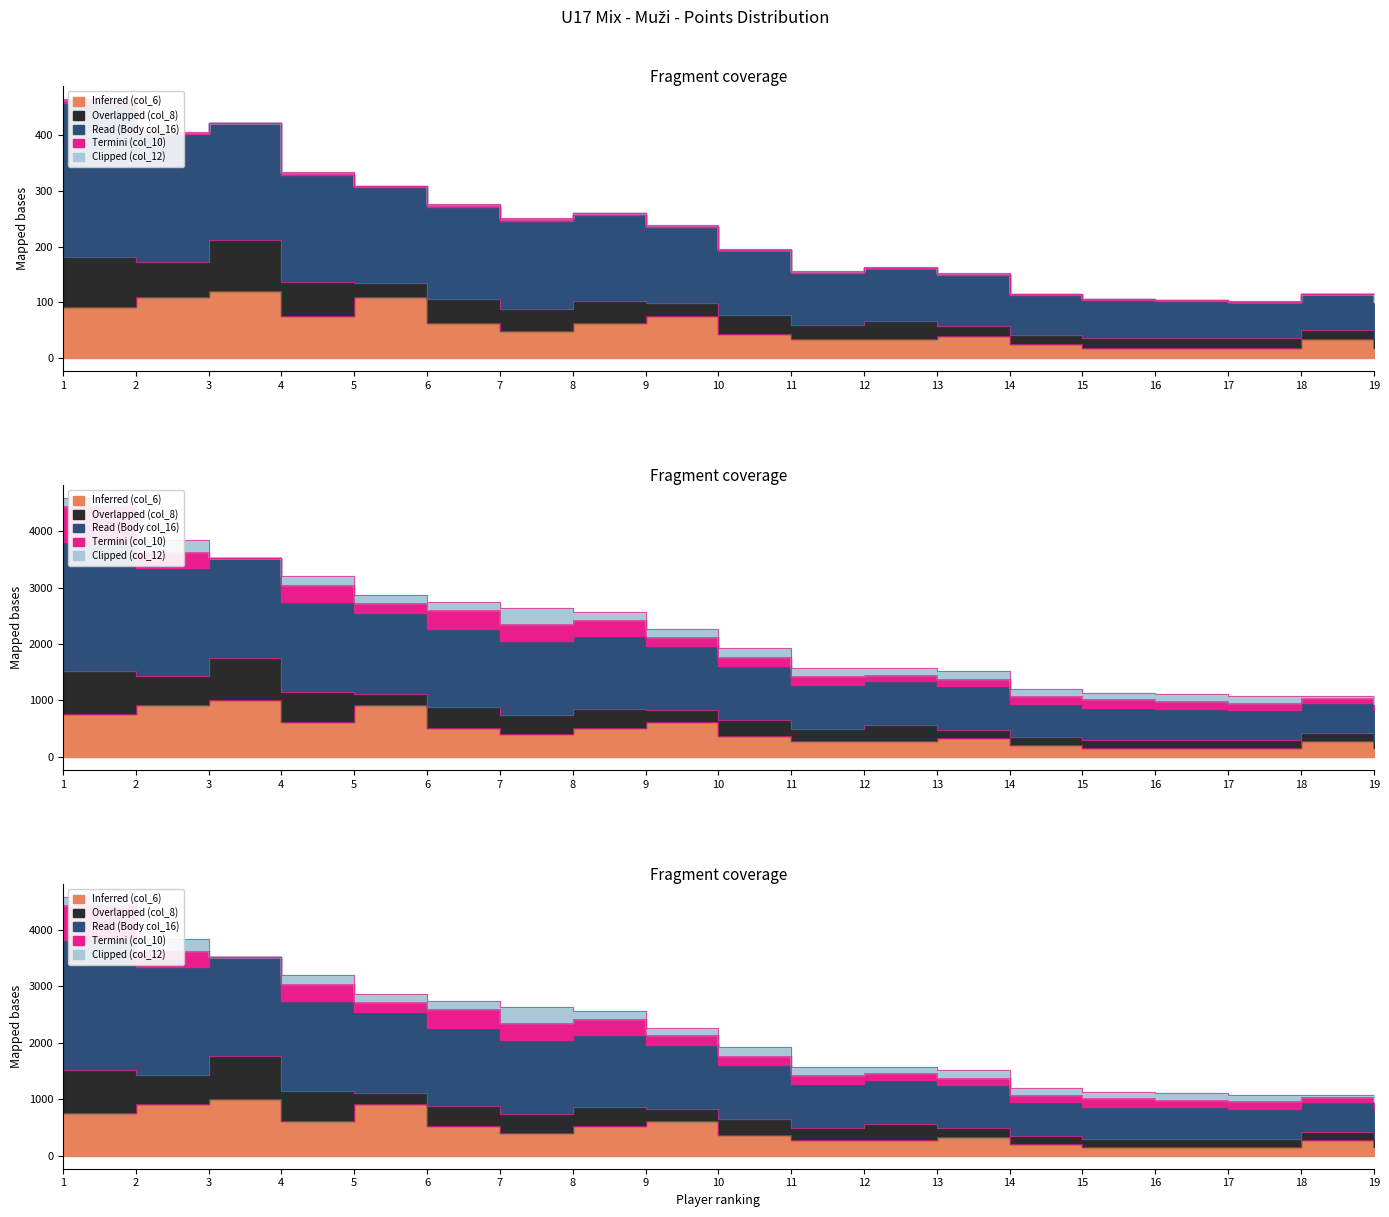

List the series in order of their peak value, highest first.

Read (Body col_16), Inferred (col_6), Overlapped (col_8), Termini (col_10), Clipped (col_12)